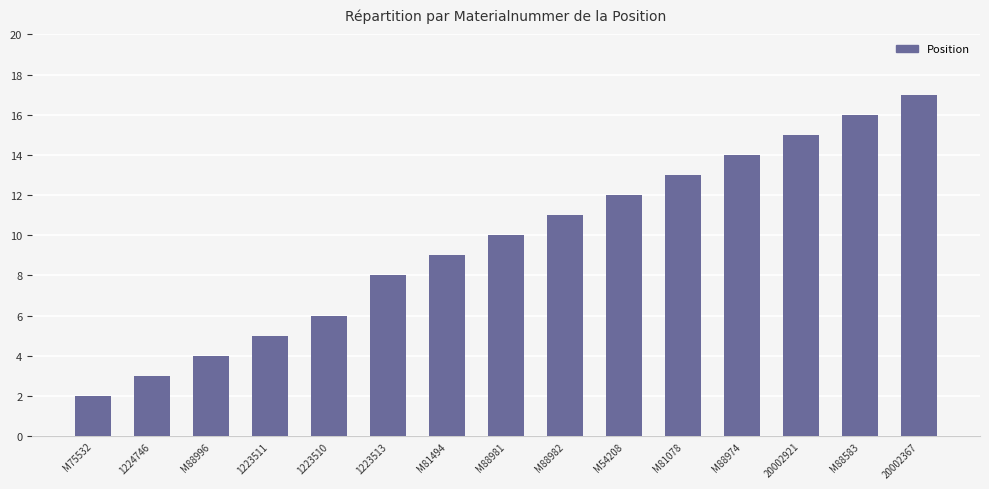

How many series are shown in this chart?

1